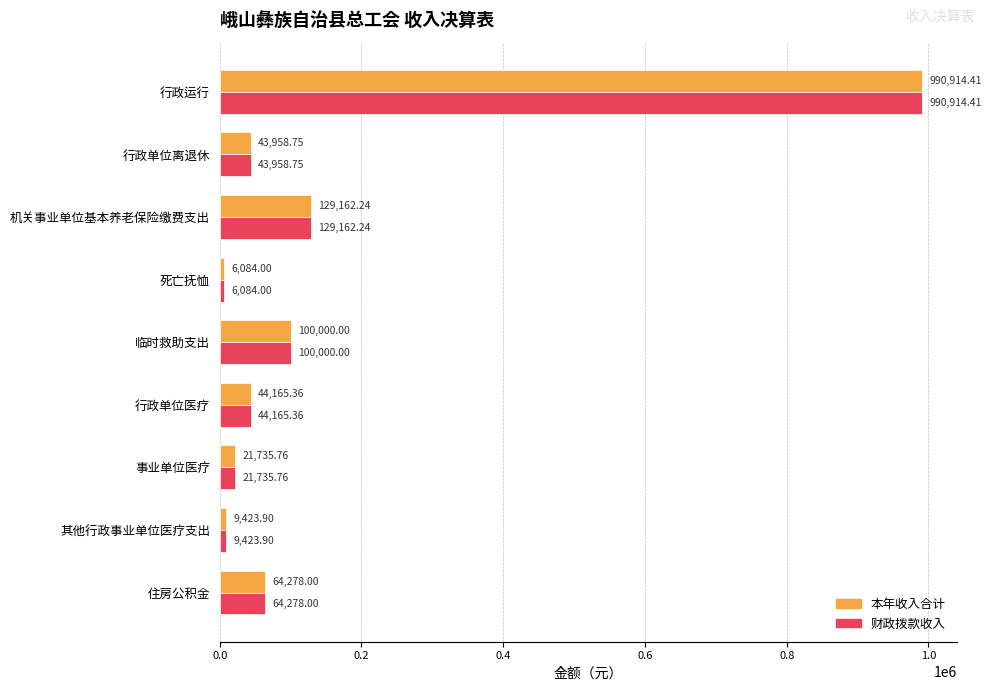

At how many categories does at least one series exceed 305955?

1